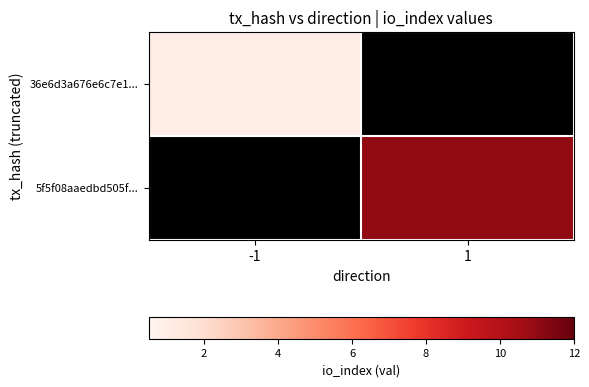

The value of 5f5f08aaedbd505f... at 1 is 3.8. True or false?

False